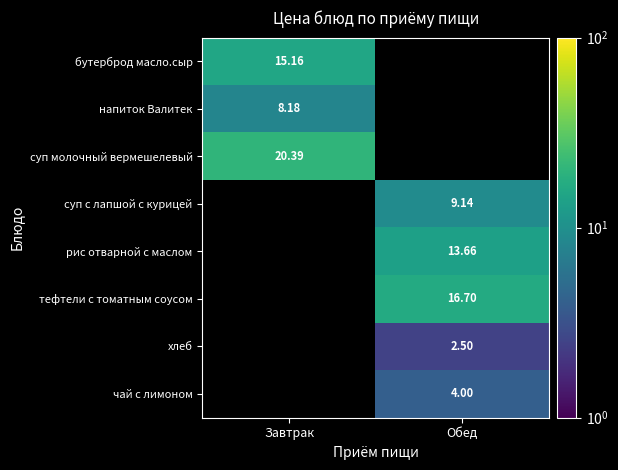

What is the smallest value displayed?

2.5